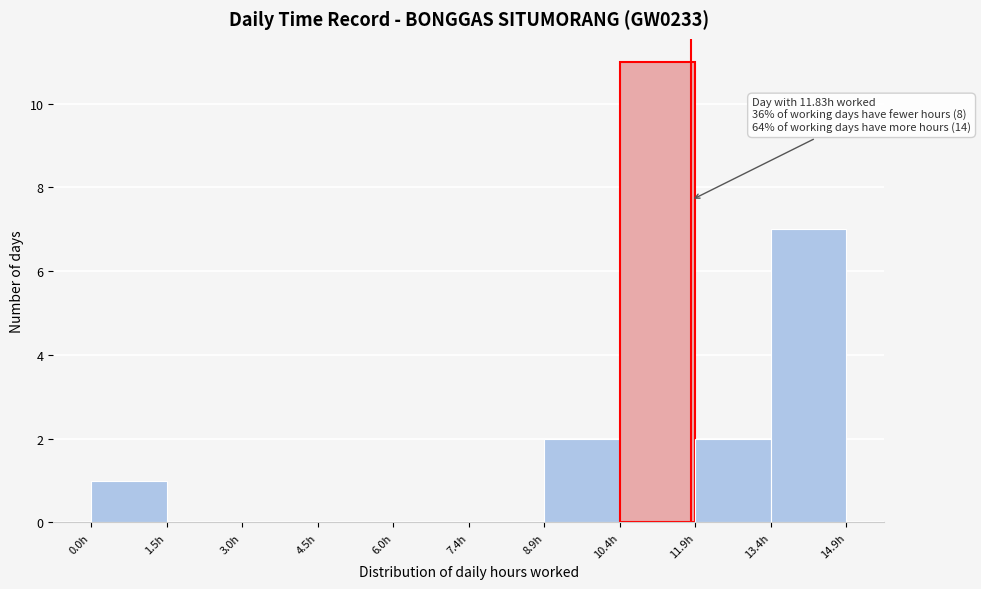

Which range on the x-axis has the tallest bar?

10.4 to 12.0